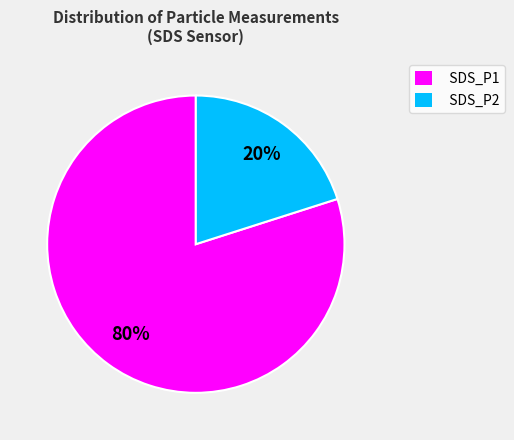

What is the smallest slice in the pie chart?

SDS_P2